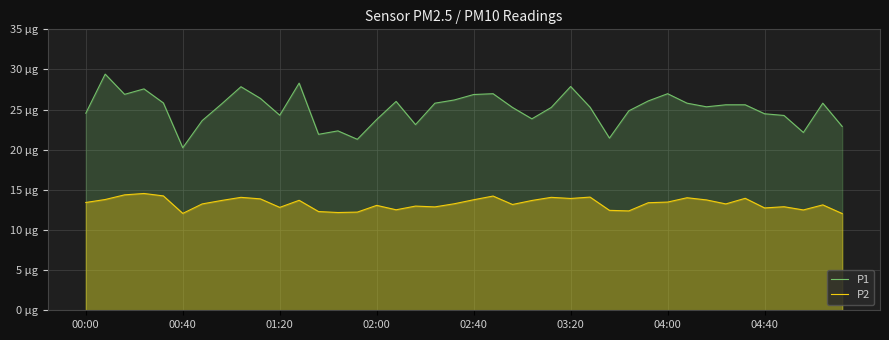

Reading left to right, extract all data points from this chart.

P1: 24.6	29.4	26.9	27.6	25.8	20.2	23.6	25.7	27.9	26.4	24.3	28.3	21.9	22.4	21.3	23.8	26.0	23.1	25.8	26.2	26.9	27.0	25.3	23.9	25.3	27.9	25.3	21.4	24.9	26.1	27.0	25.8	25.4	25.6	25.6	24.5	24.3	22.1	25.8	22.9
P2: 13.4	13.8	14.4	14.6	14.2	12.1	13.2	13.7	14.1	13.9	12.8	13.7	12.3	12.2	12.2	13.1	12.5	13.0	12.9	13.3	13.8	14.2	13.2	13.7	14.1	13.9	14.1	12.4	12.4	13.4	13.5	14.0	13.8	13.2	13.9	12.8	12.9	12.5	13.1	12.1